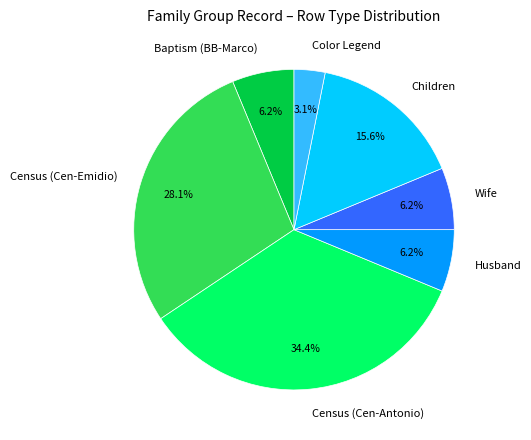

What is the smallest slice in the pie chart?

Color Legend